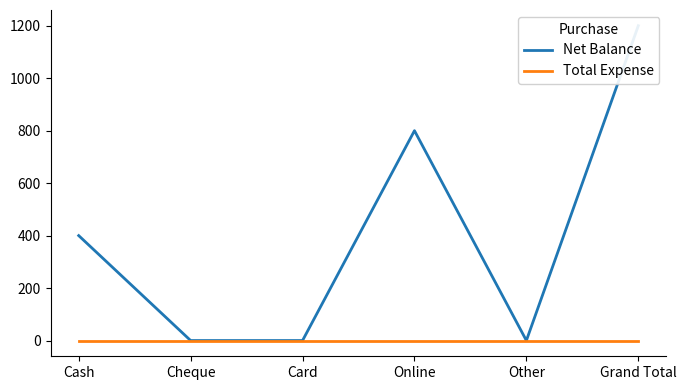

Rank the series by their average value, from lowest to highest.

Total Expense, Net Balance